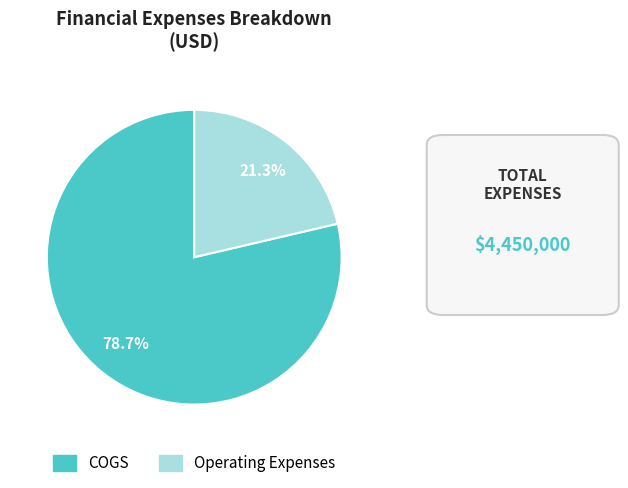

Approximately how many times larger is the value at COGS compared to Operating Expenses?

3.7